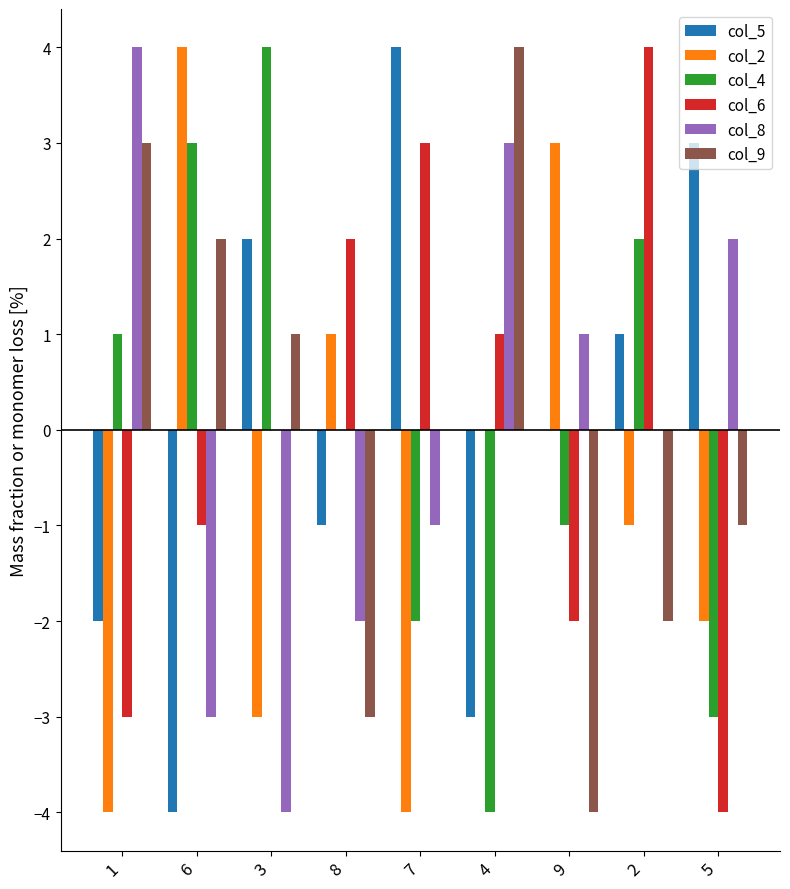

True or false: col_4 has a value of 1 at 1.

True